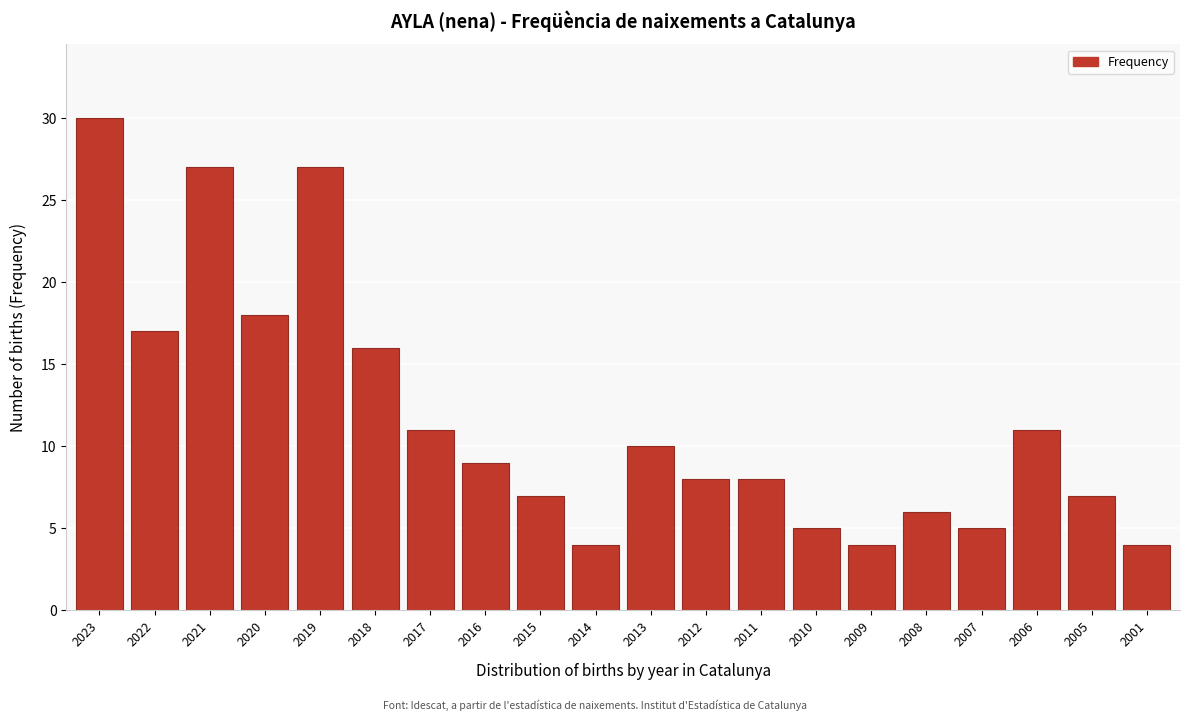

Reading left to right, transcribe all the data shown in this chart.

30	17	27	18	27	16	11	9	7	4	10	8	8	5	4	6	5	11	7	4